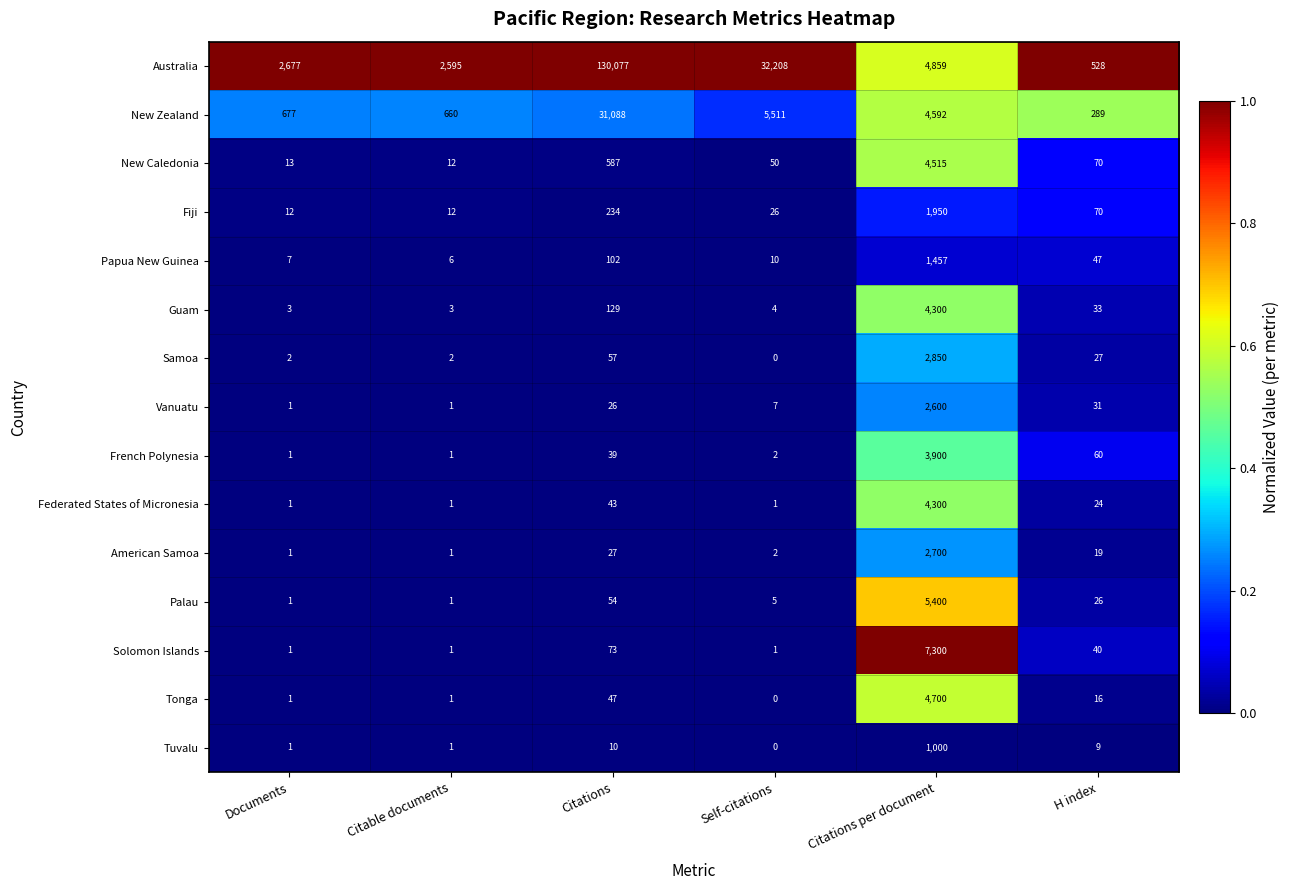

What is the greatest value displayed?

130077